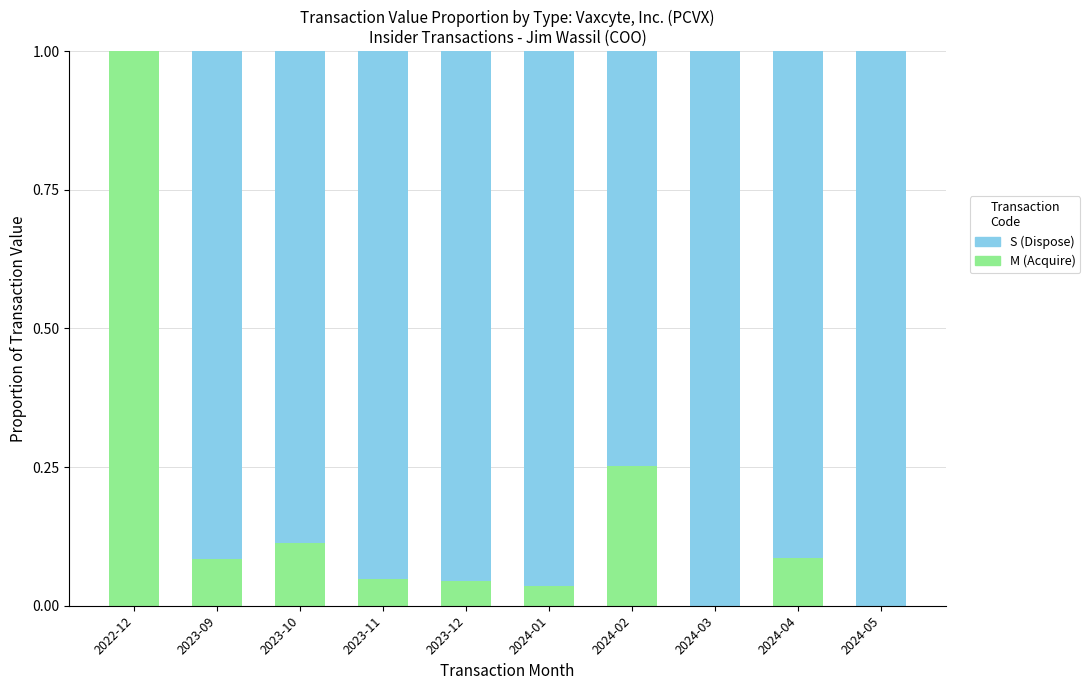

The value of M (Acquire) at 2024-03 is 0.6. True or false?

False